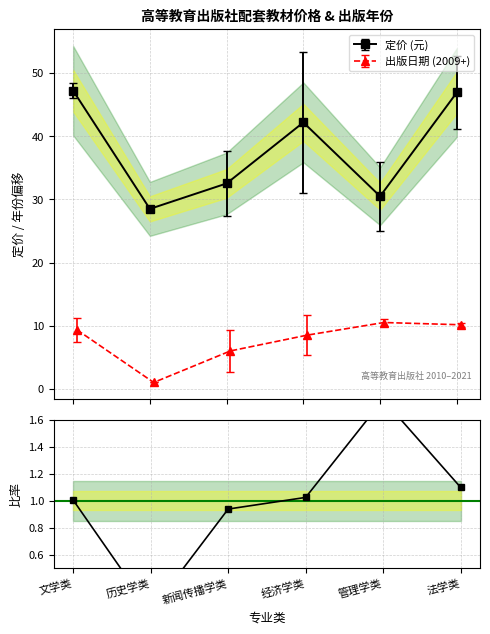

Reading left to right, transcribe all the data shown in this chart.

文学类=47.2	历史学类=28.5	新闻传播学类=32.5	经济学类=42.2	管理学类=30.5	法学类=46.9